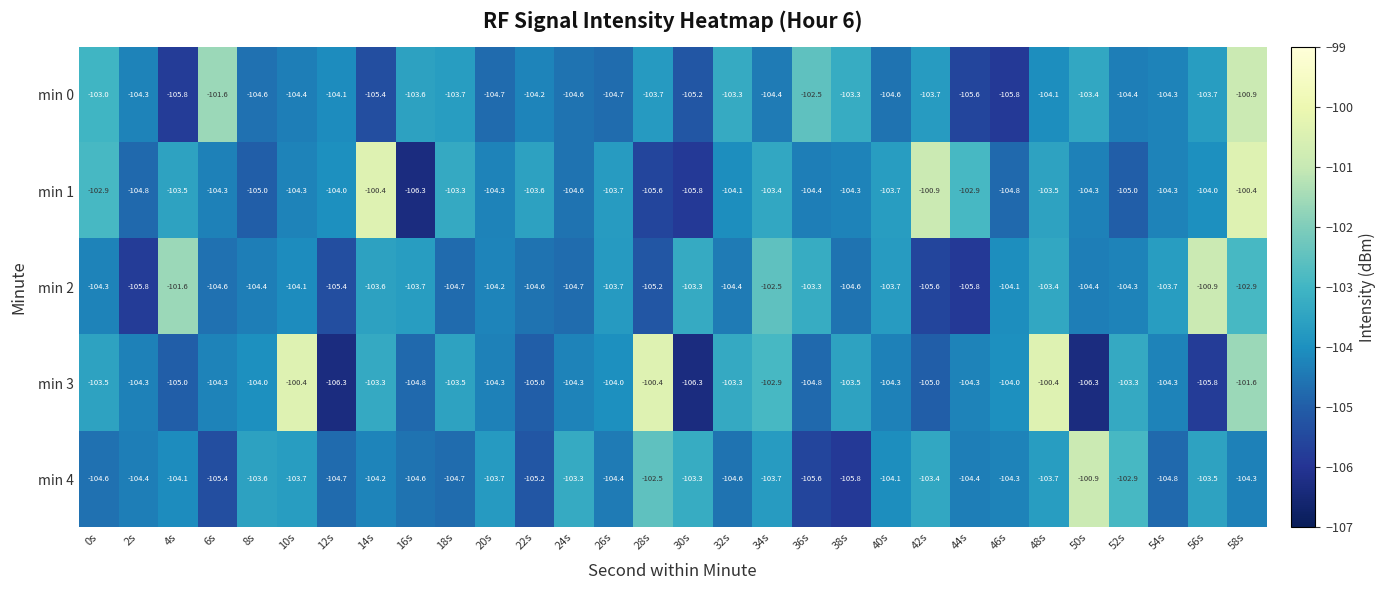

How many distinct data groups are displayed?

5